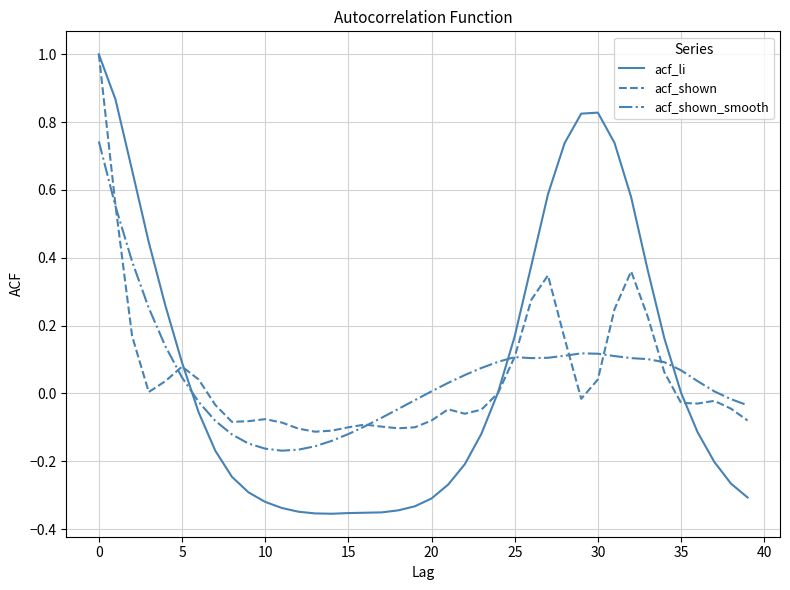

Which series has the largest range (max minus min)?

acf_li